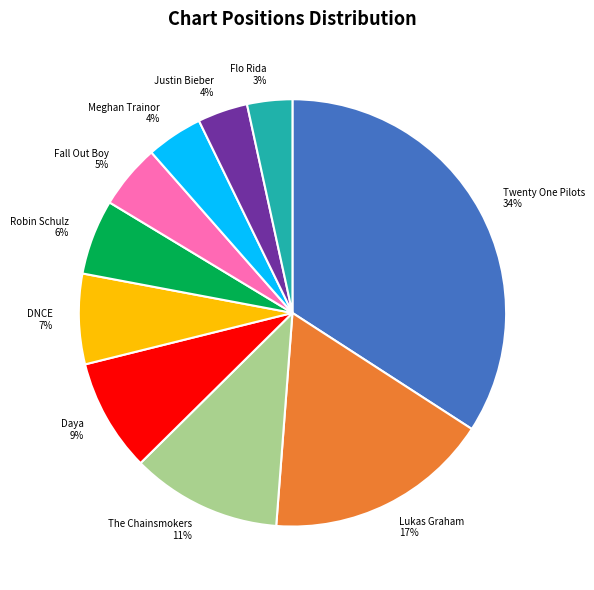

Is there any slice that represents more than half of the pie?

No